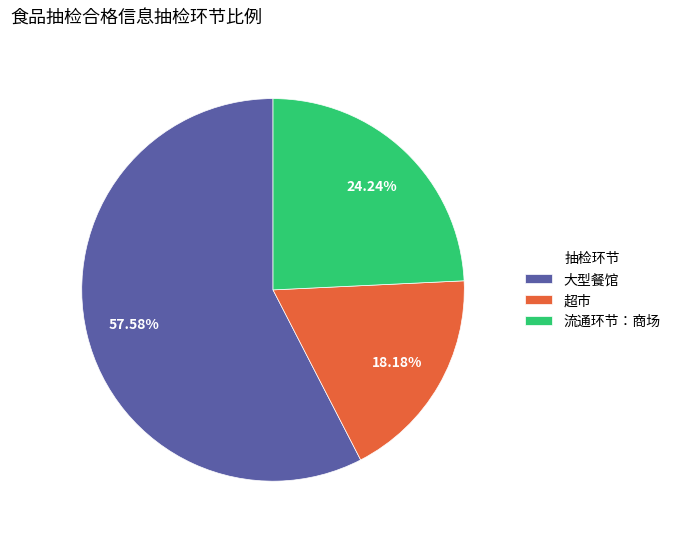

How many slices are in this pie chart?

3